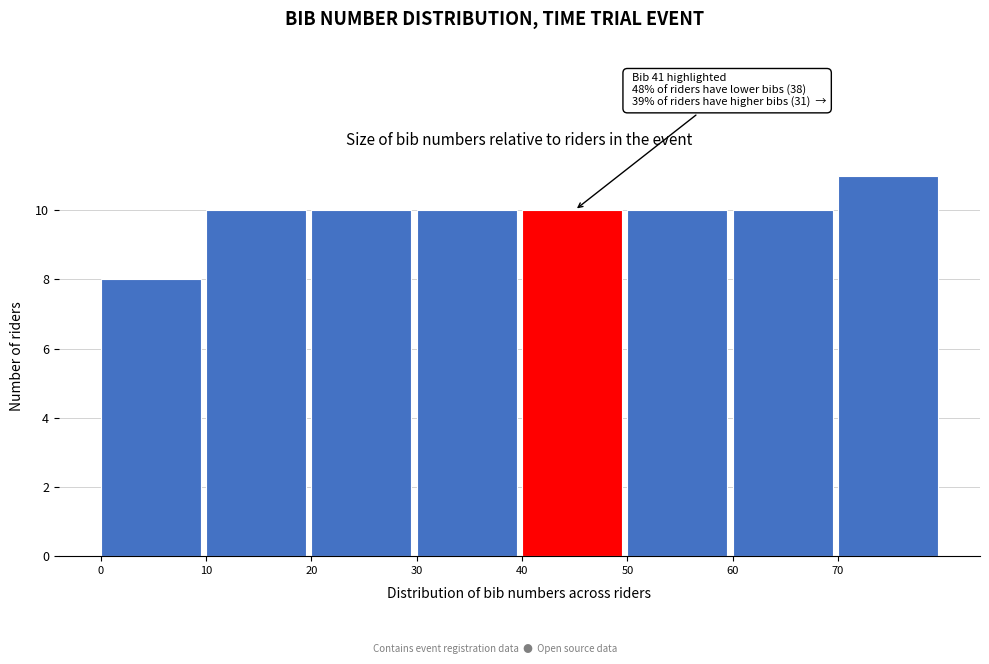

Over which range of the x-axis is the bar tallest?

70 to 80